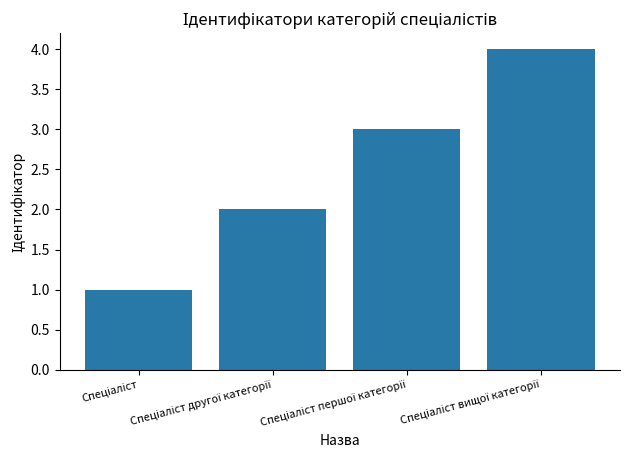

How many bars are there in total?

4